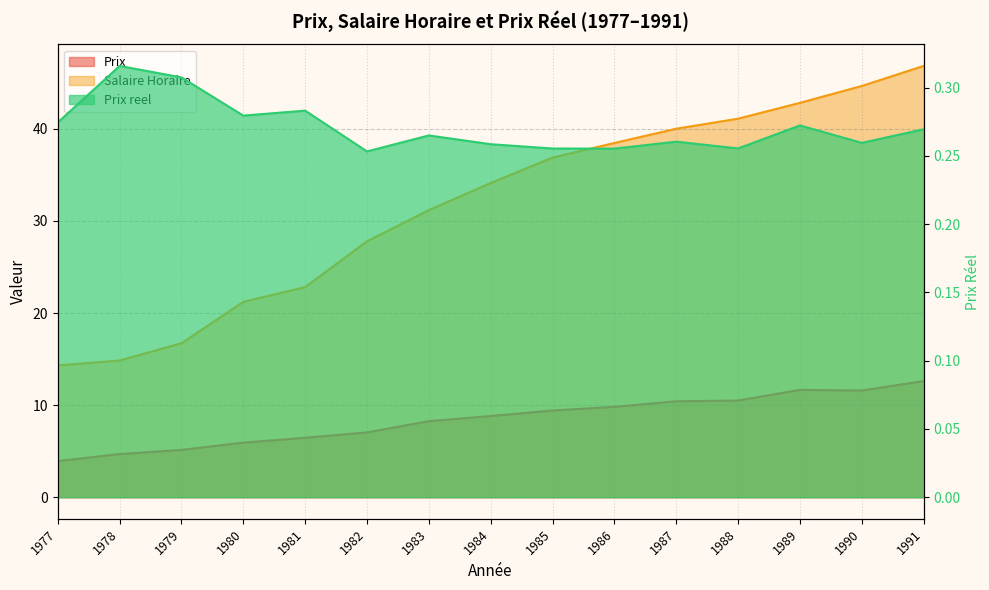

Where is Prix nearest to the value 8?

1983